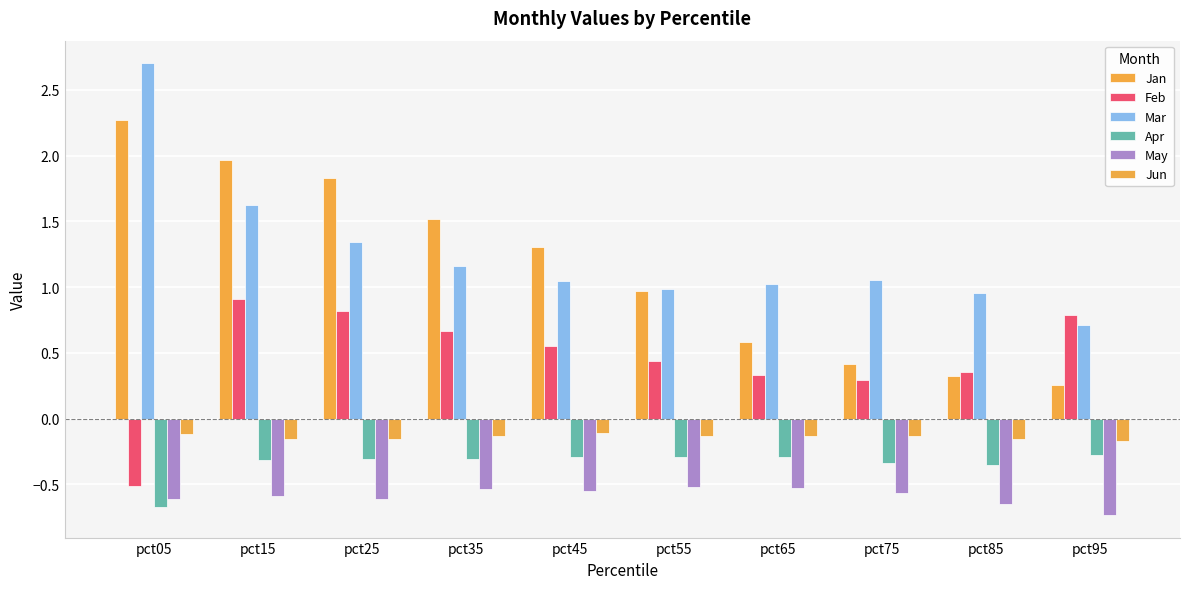

Reading right to left, extract all data points from this chart.

Jan: 0.3	0.3	0.4	0.6	1.0	1.3	1.5	1.8	2.0	2.3
Feb: 0.8	0.4	0.3	0.3	0.4	0.6	0.7	0.8	0.9	-0.5
Mar: 0.7	1.0	1.1	1.0	1.0	1.0	1.2	1.3	1.6	2.7
Apr: -0.3	-0.4	-0.3	-0.3	-0.3	-0.3	-0.3	-0.3	-0.3	-0.7
May: -0.7	-0.6	-0.6	-0.5	-0.5	-0.5	-0.5	-0.6	-0.6	-0.6
Jun: -0.2	-0.2	-0.1	-0.1	-0.1	-0.1	-0.1	-0.2	-0.2	-0.1